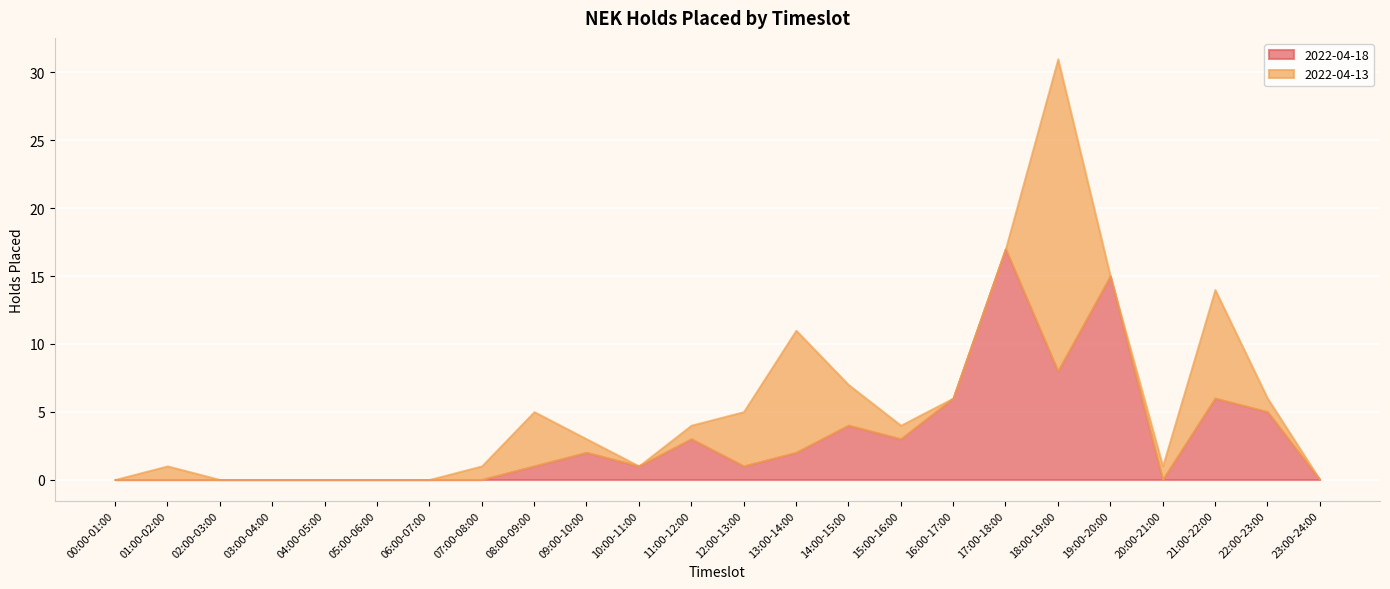

Between 08:00-09:00 and 21:00-22:00, which series saw the biggest shift?

2022-04-18